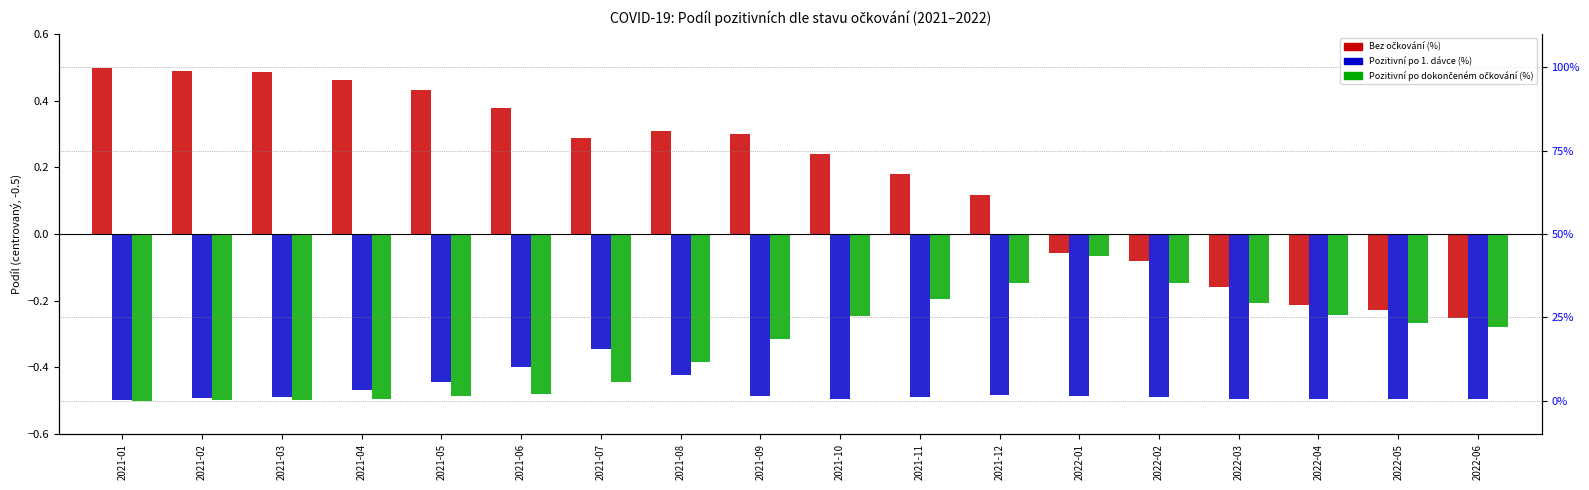

Which series has the largest total across all categories?

Bez očkování (%)